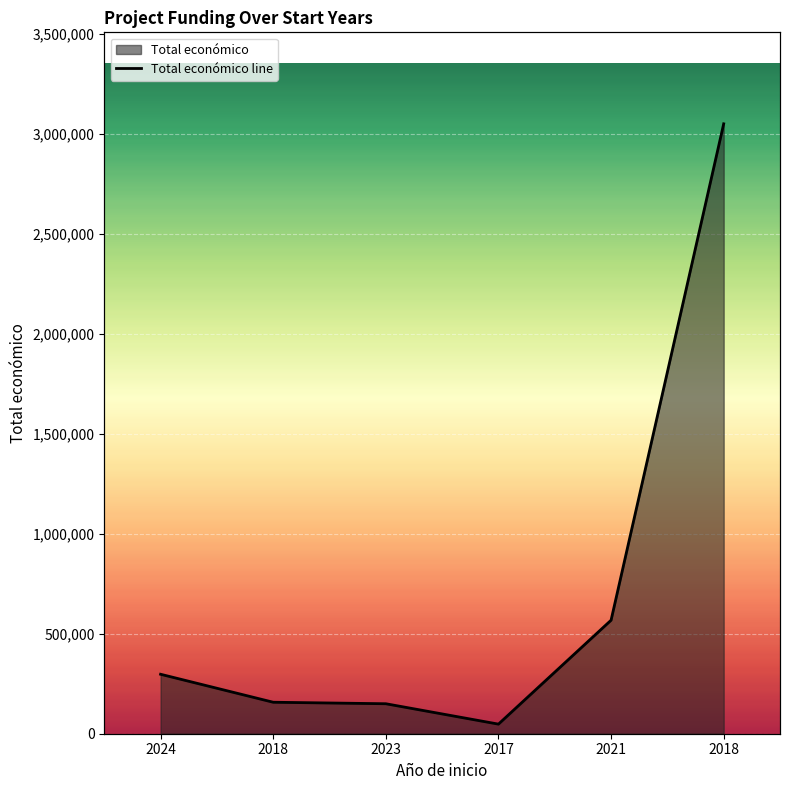

Reading left to right, what are all the values shown in this chart?

2024=297514	2018=157500	2023=150000	2017=48000	2021=567924	2018=3051573